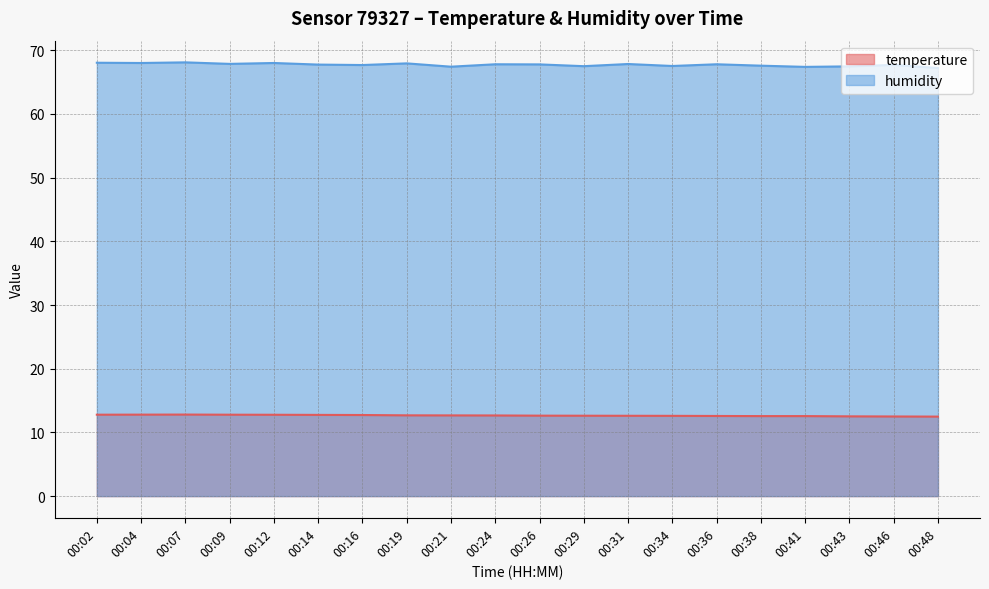

Is it true that humidity equals 68.0 at 00:02?

True